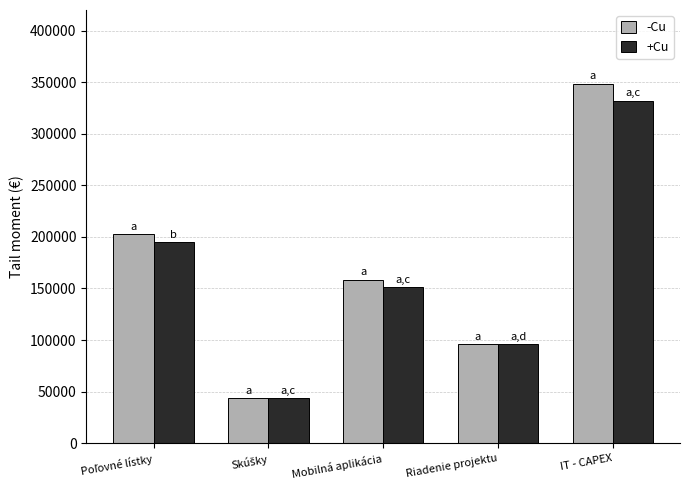

Read the +Cu value at Riadenie projektu.

96000.0